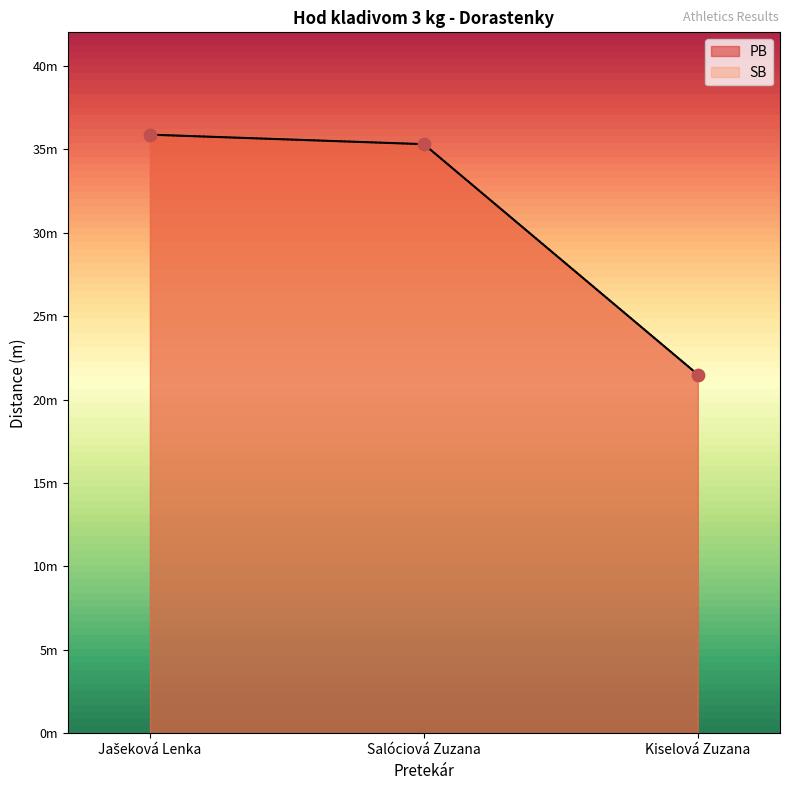

Which series reaches the maximum Y coordinate?

PB